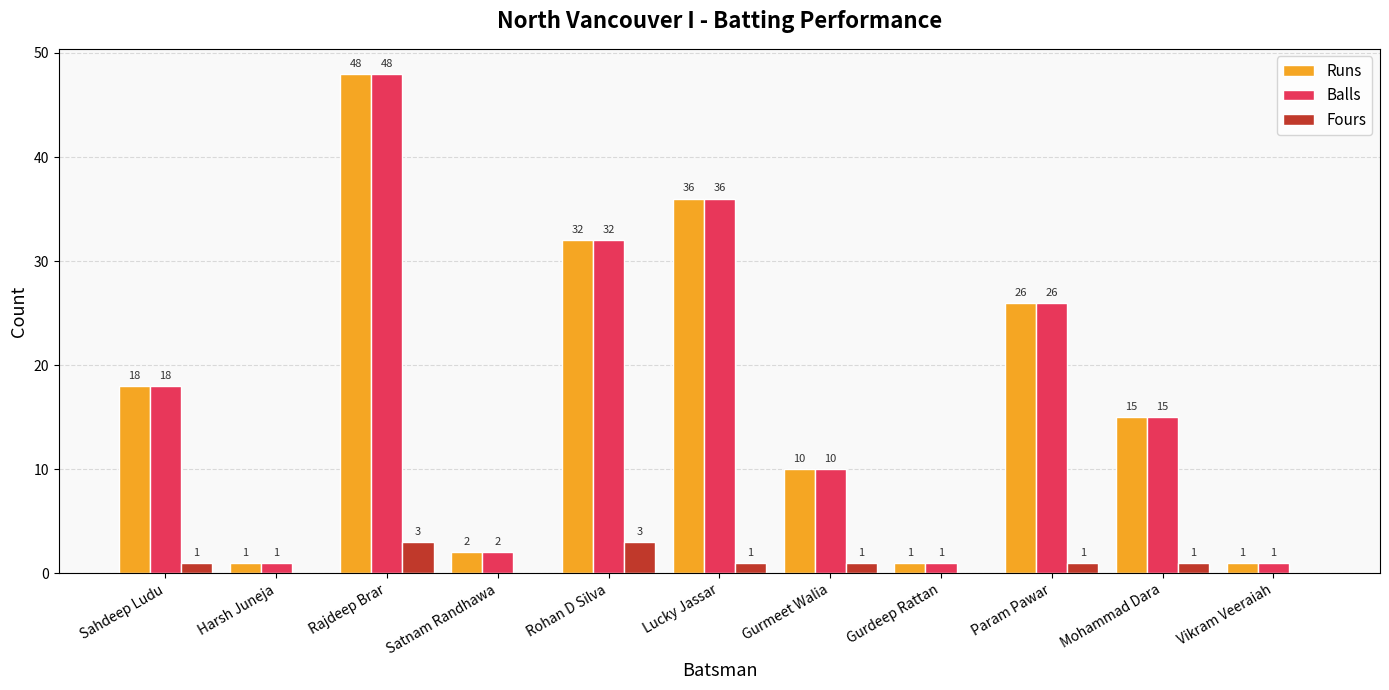

What is the sum of all Fours values?

11